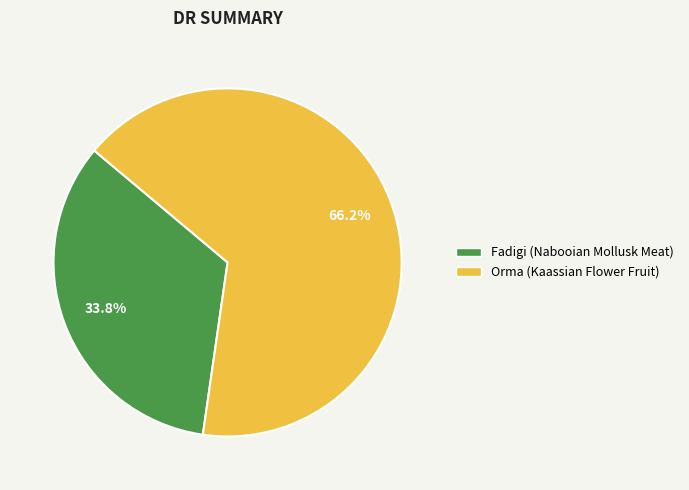

To the nearest percent, what is the combined percentage of Orma and Fadigi?

100%